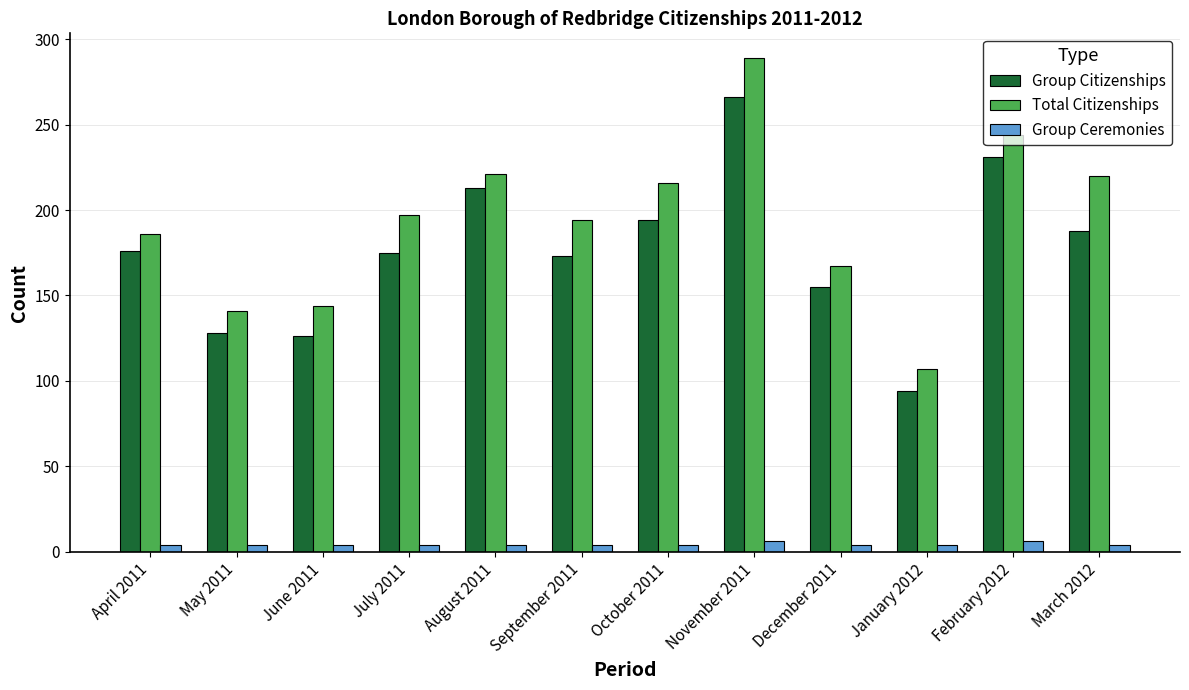

What are all the series names shown in the legend?

Group Citizenships, Total Citizenships, Group Ceremonies